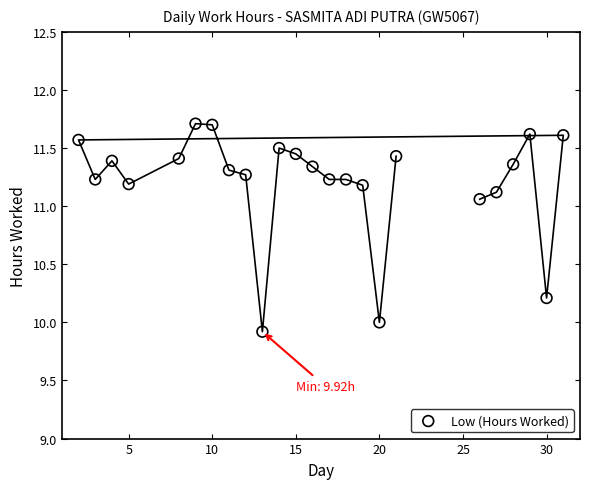

What is the range of X values (max minus min)?

29.0